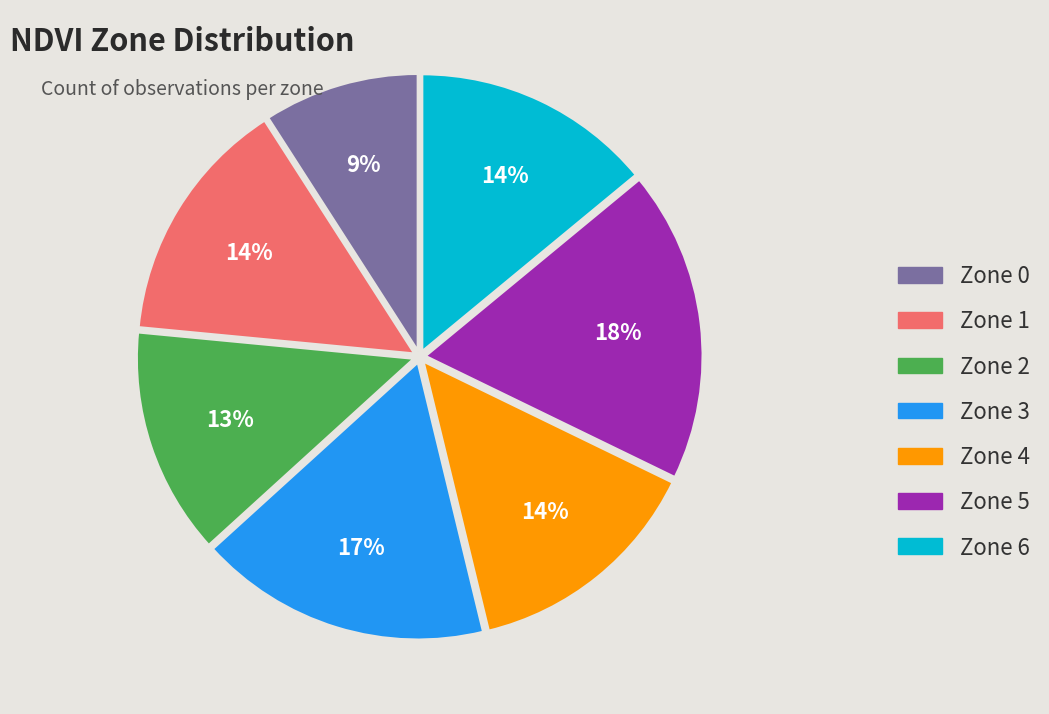

Which category has the biggest portion of the pie?

Zone 5